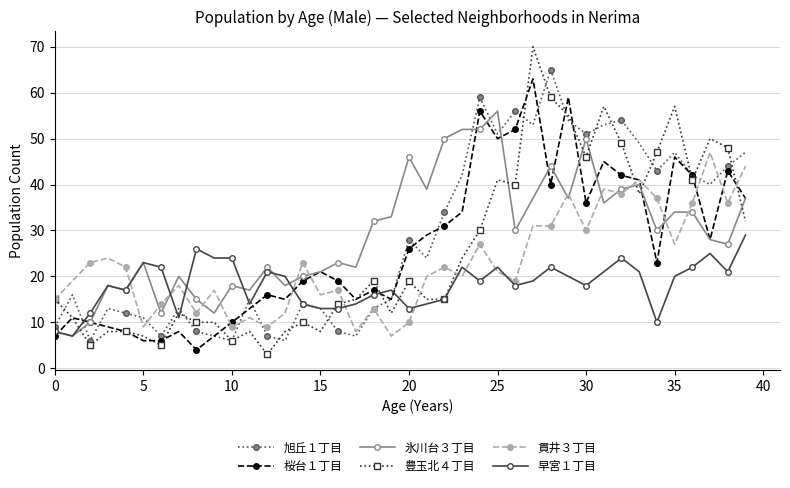

Reading right to left, list all the values displayed in this chart.

旭丘１丁目: 47	44	40	42	47	43	49	54	53	51	54	65	53	56	51	59	42	34	24	28	15	13	7	8	13	14	6	7	15	6	7	8	13	7	11	12	13	6	16	9
桜台１丁目: 37	43	28	42	46	23	41	42	45	36	59	40	63	52	50	56	34	31	29	26	15	17	15	19	21	19	15	16	13	10	7	4	8	6	6	8	9	10	11	7
氷川台３丁目: 37	27	28	34	34	30	40	39	36	50	37	44	37	30	56	52	52	50	39	46	33	32	22	23	21	20	18	22	17	18	12	15	20	12	23	17	18	10	7	8
豊玉北４丁目: 32	48	50	41	57	47	38	49	57	46	55	59	70	40	41	30	24	15	15	19	12	19	15	14	8	10	8	3	8	6	10	10	12	5	7	8	8	5	11	15
貫井３丁目: 44	36	47	36	27	37	41	38	39	30	38	31	31	19	21	27	20	22	20	10	7	13	8	17	16	23	12	9	11	9	17	12	18	14	9	22	24	23	19	15
早宮１丁目: 29	21	25	22	20	10	21	24	21	18	20	22	19	18	22	19	22	15	14	13	17	16	14	13	13	14	20	21	14	24	24	26	11	22	23	17	18	12	7	8